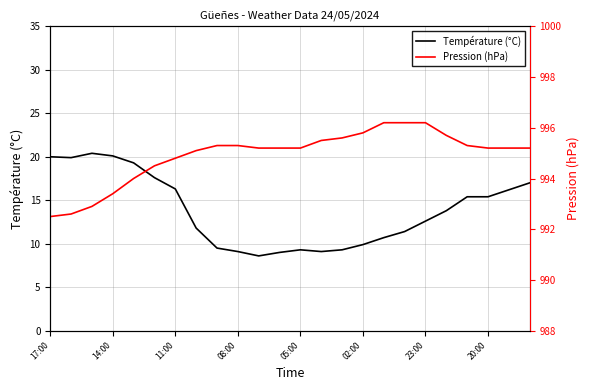

What are all the series names shown in the legend?

Température (°C), Pression (hPa)